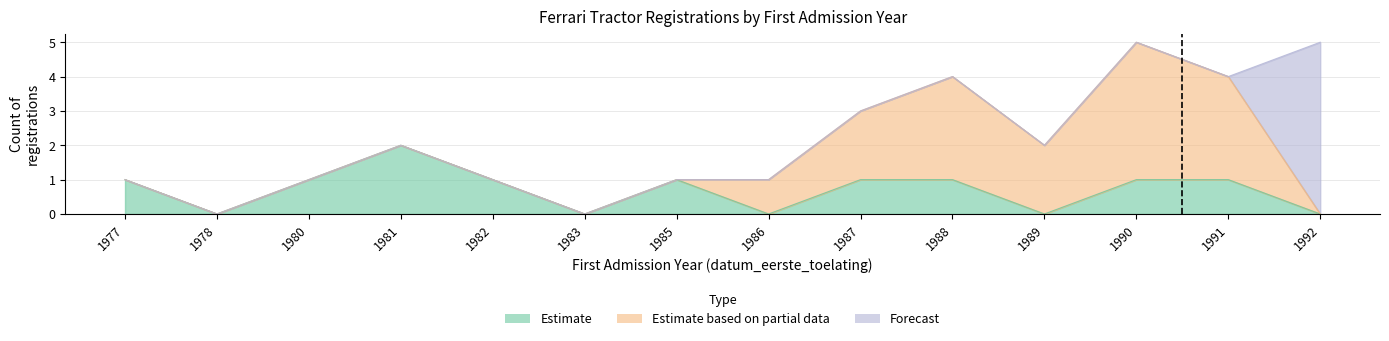

How many times do Estimate and Forecast cross each other?

1